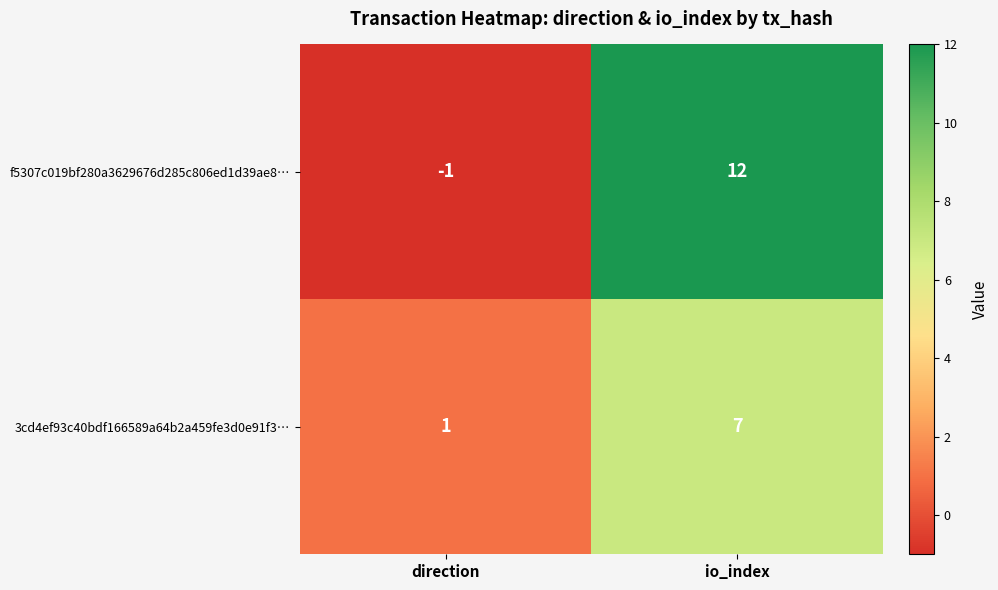

Which series has the largest range (max minus min)?

f5307c019bf280a3629676d285c806ed1d39ae8…